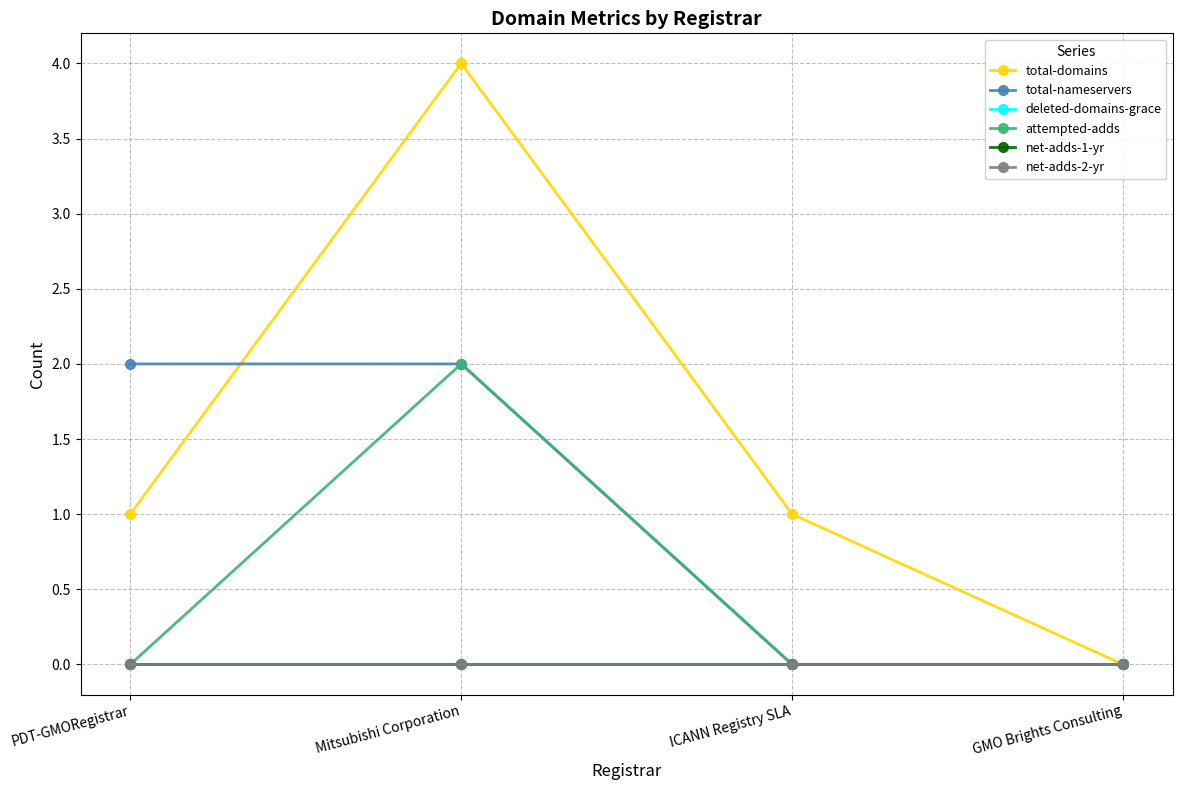

Does the chart have visible grid lines?

Yes